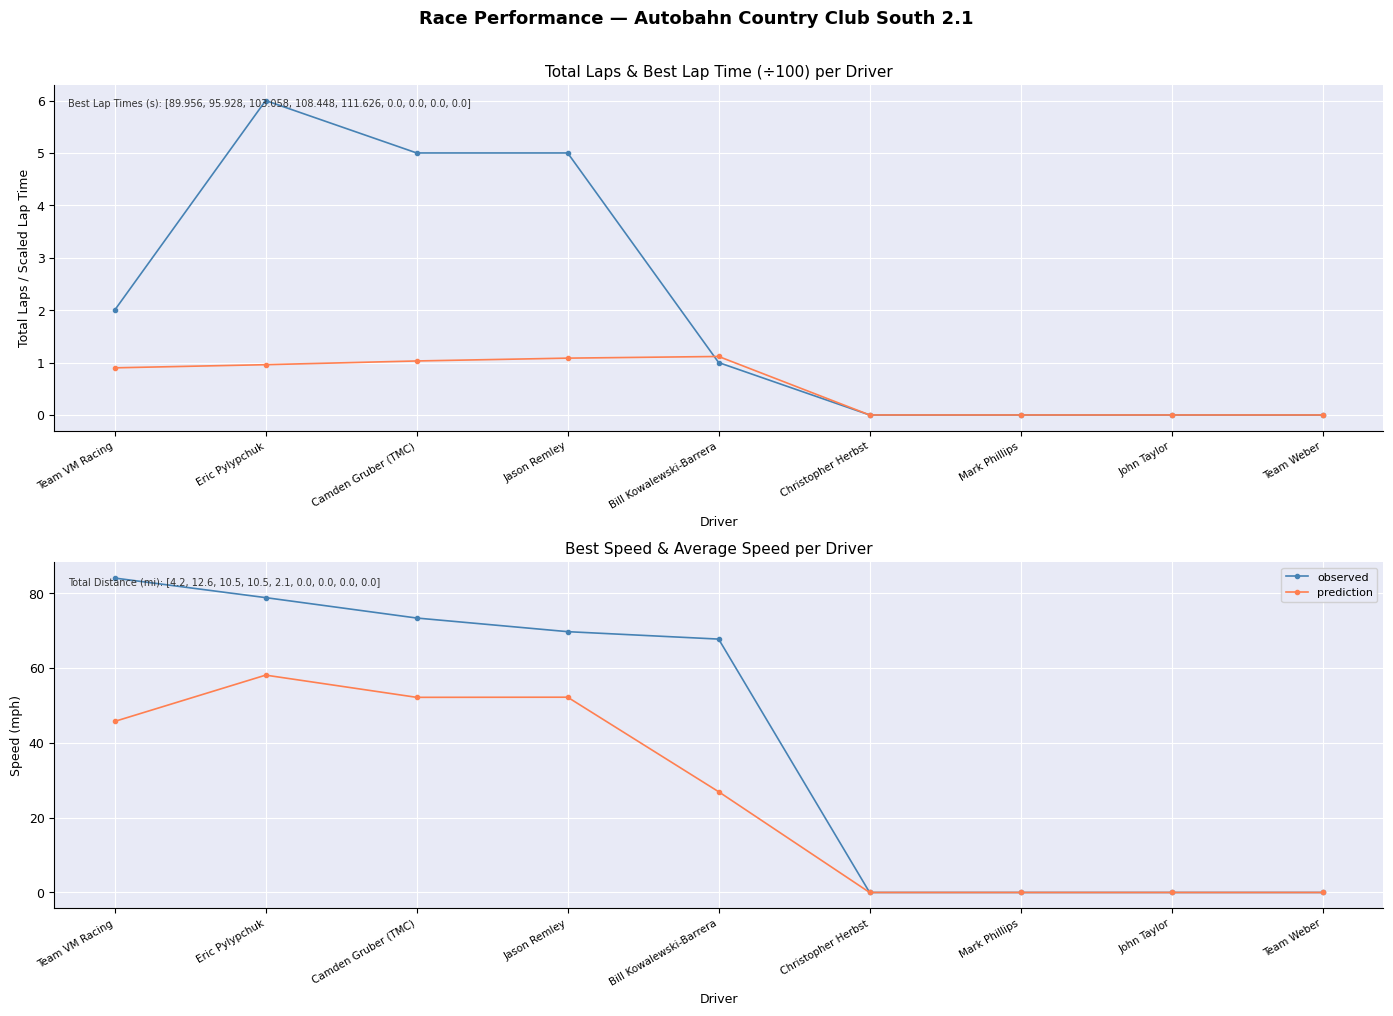

Which series has the largest range (max minus min)?

observed